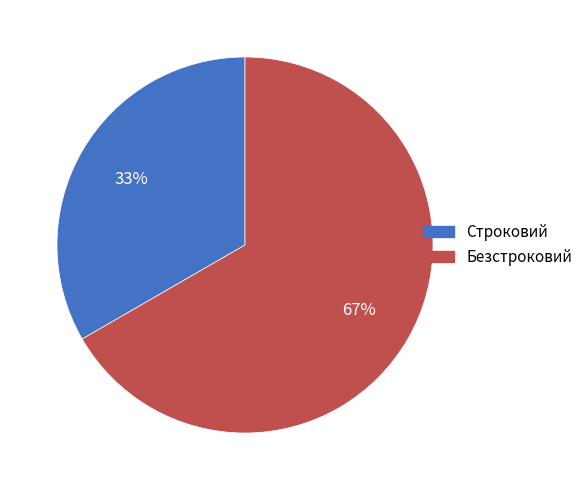

The Строковий slice represents 42% of the pie. True or false?

False